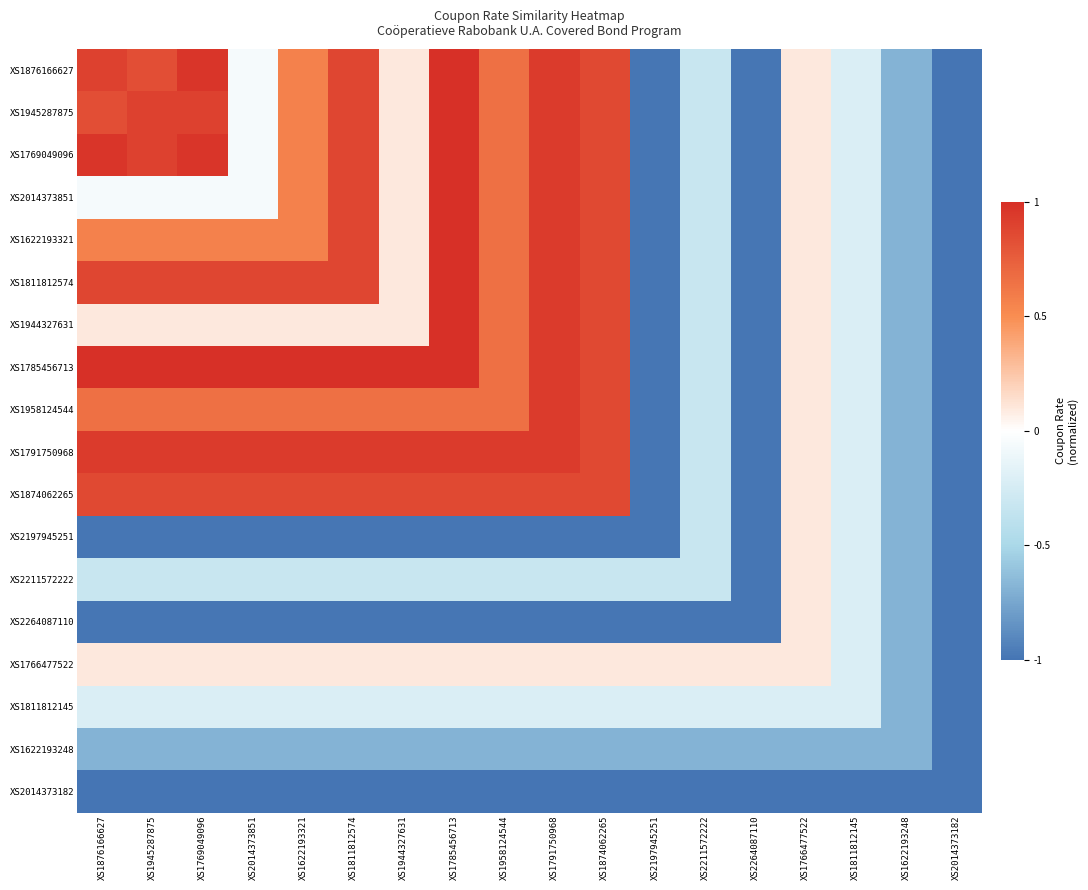

Reading left to right, list all the values displayed in this chart.

XS1876166627: XS1876166627=0.9	XS1945287875=0.8	XS1769049096=1.0	XS2014373851=-0.1	XS1622193321=0.6	XS1811812574=0.9	XS1944327631=0.1	XS1785456713=1.0	XS1958124544=0.6	XS1791750968=0.9	XS1874062265=0.9	XS2197945251=-1.0	XS2211572222=-0.3	XS2264087110=-1.0	XS1766477522=0.1	XS1811812145=-0.2	XS1622193248=-0.7	XS2014373182=-1.0
XS1945287875: XS1876166627=0.8	XS1945287875=0.9	XS1769049096=0.9	XS2014373851=-0.1	XS1622193321=0.6	XS1811812574=0.9	XS1944327631=0.1	XS1785456713=1.0	XS1958124544=0.6	XS1791750968=0.9	XS1874062265=0.9	XS2197945251=-1.0	XS2211572222=-0.3	XS2264087110=-1.0	XS1766477522=0.1	XS1811812145=-0.2	XS1622193248=-0.7	XS2014373182=-1.0
XS1769049096: XS1876166627=1.0	XS1945287875=0.9	XS1769049096=1.0	XS2014373851=-0.1	XS1622193321=0.6	XS1811812574=0.9	XS1944327631=0.1	XS1785456713=1.0	XS1958124544=0.6	XS1791750968=0.9	XS1874062265=0.9	XS2197945251=-1.0	XS2211572222=-0.3	XS2264087110=-1.0	XS1766477522=0.1	XS1811812145=-0.2	XS1622193248=-0.7	XS2014373182=-1.0
XS2014373851: XS1876166627=-0.1	XS1945287875=-0.1	XS1769049096=-0.1	XS2014373851=-0.1	XS1622193321=0.6	XS1811812574=0.9	XS1944327631=0.1	XS1785456713=1.0	XS1958124544=0.6	XS1791750968=0.9	XS1874062265=0.9	XS2197945251=-1.0	XS2211572222=-0.3	XS2264087110=-1.0	XS1766477522=0.1	XS1811812145=-0.2	XS1622193248=-0.7	XS2014373182=-1.0
XS1622193321: XS1876166627=0.6	XS1945287875=0.6	XS1769049096=0.6	XS2014373851=0.6	XS1622193321=0.6	XS1811812574=0.9	XS1944327631=0.1	XS1785456713=1.0	XS1958124544=0.6	XS1791750968=0.9	XS1874062265=0.9	XS2197945251=-1.0	XS2211572222=-0.3	XS2264087110=-1.0	XS1766477522=0.1	XS1811812145=-0.2	XS1622193248=-0.7	XS2014373182=-1.0
XS1811812574: XS1876166627=0.9	XS1945287875=0.9	XS1769049096=0.9	XS2014373851=0.9	XS1622193321=0.9	XS1811812574=0.9	XS1944327631=0.1	XS1785456713=1.0	XS1958124544=0.6	XS1791750968=0.9	XS1874062265=0.9	XS2197945251=-1.0	XS2211572222=-0.3	XS2264087110=-1.0	XS1766477522=0.1	XS1811812145=-0.2	XS1622193248=-0.7	XS2014373182=-1.0
XS1944327631: XS1876166627=0.1	XS1945287875=0.1	XS1769049096=0.1	XS2014373851=0.1	XS1622193321=0.1	XS1811812574=0.1	XS1944327631=0.1	XS1785456713=1.0	XS1958124544=0.6	XS1791750968=0.9	XS1874062265=0.9	XS2197945251=-1.0	XS2211572222=-0.3	XS2264087110=-1.0	XS1766477522=0.1	XS1811812145=-0.2	XS1622193248=-0.7	XS2014373182=-1.0
XS1785456713: XS1876166627=1.0	XS1945287875=1.0	XS1769049096=1.0	XS2014373851=1.0	XS1622193321=1.0	XS1811812574=1.0	XS1944327631=1.0	XS1785456713=1.0	XS1958124544=0.6	XS1791750968=0.9	XS1874062265=0.9	XS2197945251=-1.0	XS2211572222=-0.3	XS2264087110=-1.0	XS1766477522=0.1	XS1811812145=-0.2	XS1622193248=-0.7	XS2014373182=-1.0
XS1958124544: XS1876166627=0.6	XS1945287875=0.6	XS1769049096=0.6	XS2014373851=0.6	XS1622193321=0.6	XS1811812574=0.6	XS1944327631=0.6	XS1785456713=0.6	XS1958124544=0.6	XS1791750968=0.9	XS1874062265=0.9	XS2197945251=-1.0	XS2211572222=-0.3	XS2264087110=-1.0	XS1766477522=0.1	XS1811812145=-0.2	XS1622193248=-0.7	XS2014373182=-1.0
XS1791750968: XS1876166627=0.9	XS1945287875=0.9	XS1769049096=0.9	XS2014373851=0.9	XS1622193321=0.9	XS1811812574=0.9	XS1944327631=0.9	XS1785456713=0.9	XS1958124544=0.9	XS1791750968=0.9	XS1874062265=0.9	XS2197945251=-1.0	XS2211572222=-0.3	XS2264087110=-1.0	XS1766477522=0.1	XS1811812145=-0.2	XS1622193248=-0.7	XS2014373182=-1.0
XS1874062265: XS1876166627=0.9	XS1945287875=0.9	XS1769049096=0.9	XS2014373851=0.9	XS1622193321=0.9	XS1811812574=0.9	XS1944327631=0.9	XS1785456713=0.9	XS1958124544=0.9	XS1791750968=0.9	XS1874062265=0.9	XS2197945251=-1.0	XS2211572222=-0.3	XS2264087110=-1.0	XS1766477522=0.1	XS1811812145=-0.2	XS1622193248=-0.7	XS2014373182=-1.0
XS2197945251: XS1876166627=-1.0	XS1945287875=-1.0	XS1769049096=-1.0	XS2014373851=-1.0	XS1622193321=-1.0	XS1811812574=-1.0	XS1944327631=-1.0	XS1785456713=-1.0	XS1958124544=-1.0	XS1791750968=-1.0	XS1874062265=-1.0	XS2197945251=-1.0	XS2211572222=-0.3	XS2264087110=-1.0	XS1766477522=0.1	XS1811812145=-0.2	XS1622193248=-0.7	XS2014373182=-1.0
XS2211572222: XS1876166627=-0.3	XS1945287875=-0.3	XS1769049096=-0.3	XS2014373851=-0.3	XS1622193321=-0.3	XS1811812574=-0.3	XS1944327631=-0.3	XS1785456713=-0.3	XS1958124544=-0.3	XS1791750968=-0.3	XS1874062265=-0.3	XS2197945251=-0.3	XS2211572222=-0.3	XS2264087110=-1.0	XS1766477522=0.1	XS1811812145=-0.2	XS1622193248=-0.7	XS2014373182=-1.0
XS2264087110: XS1876166627=-1.0	XS1945287875=-1.0	XS1769049096=-1.0	XS2014373851=-1.0	XS1622193321=-1.0	XS1811812574=-1.0	XS1944327631=-1.0	XS1785456713=-1.0	XS1958124544=-1.0	XS1791750968=-1.0	XS1874062265=-1.0	XS2197945251=-1.0	XS2211572222=-1.0	XS2264087110=-1.0	XS1766477522=0.1	XS1811812145=-0.2	XS1622193248=-0.7	XS2014373182=-1.0
XS1766477522: XS1876166627=0.1	XS1945287875=0.1	XS1769049096=0.1	XS2014373851=0.1	XS1622193321=0.1	XS1811812574=0.1	XS1944327631=0.1	XS1785456713=0.1	XS1958124544=0.1	XS1791750968=0.1	XS1874062265=0.1	XS2197945251=0.1	XS2211572222=0.1	XS2264087110=0.1	XS1766477522=0.1	XS1811812145=-0.2	XS1622193248=-0.7	XS2014373182=-1.0
XS1811812145: XS1876166627=-0.2	XS1945287875=-0.2	XS1769049096=-0.2	XS2014373851=-0.2	XS1622193321=-0.2	XS1811812574=-0.2	XS1944327631=-0.2	XS1785456713=-0.2	XS1958124544=-0.2	XS1791750968=-0.2	XS1874062265=-0.2	XS2197945251=-0.2	XS2211572222=-0.2	XS2264087110=-0.2	XS1766477522=-0.2	XS1811812145=-0.2	XS1622193248=-0.7	XS2014373182=-1.0
XS1622193248: XS1876166627=-0.7	XS1945287875=-0.7	XS1769049096=-0.7	XS2014373851=-0.7	XS1622193321=-0.7	XS1811812574=-0.7	XS1944327631=-0.7	XS1785456713=-0.7	XS1958124544=-0.7	XS1791750968=-0.7	XS1874062265=-0.7	XS2197945251=-0.7	XS2211572222=-0.7	XS2264087110=-0.7	XS1766477522=-0.7	XS1811812145=-0.7	XS1622193248=-0.7	XS2014373182=-1.0
XS2014373182: XS1876166627=-1.0	XS1945287875=-1.0	XS1769049096=-1.0	XS2014373851=-1.0	XS1622193321=-1.0	XS1811812574=-1.0	XS1944327631=-1.0	XS1785456713=-1.0	XS1958124544=-1.0	XS1791750968=-1.0	XS1874062265=-1.0	XS2197945251=-1.0	XS2211572222=-1.0	XS2264087110=-1.0	XS1766477522=-1.0	XS1811812145=-1.0	XS1622193248=-1.0	XS2014373182=-1.0